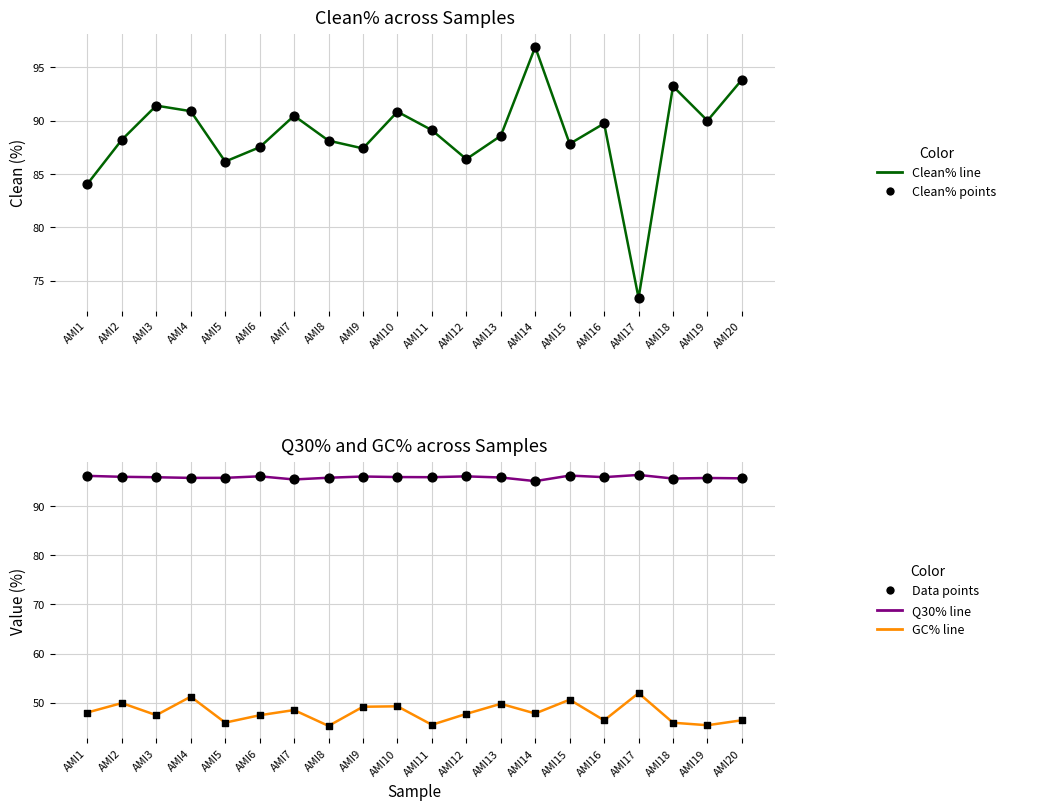

Is the value of Q30% line at AMI11 greater than the value of Q30% points at AMI15?

No